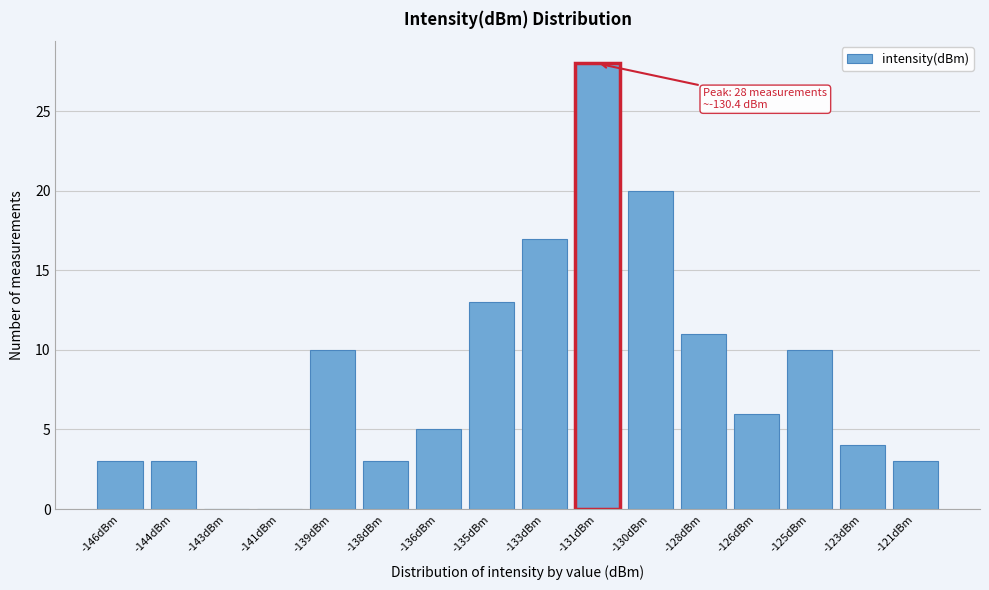

Reading left to right, what are all the values shown in this chart?

-146dBm=3	-144dBm=3	-143dBm=0	-141dBm=0	-139dBm=10	-138dBm=3	-136dBm=5	-135dBm=13	-133dBm=17	-131dBm=28	-130dBm=20	-128dBm=11	-126dBm=6	-125dBm=10	-123dBm=4	-121dBm=3